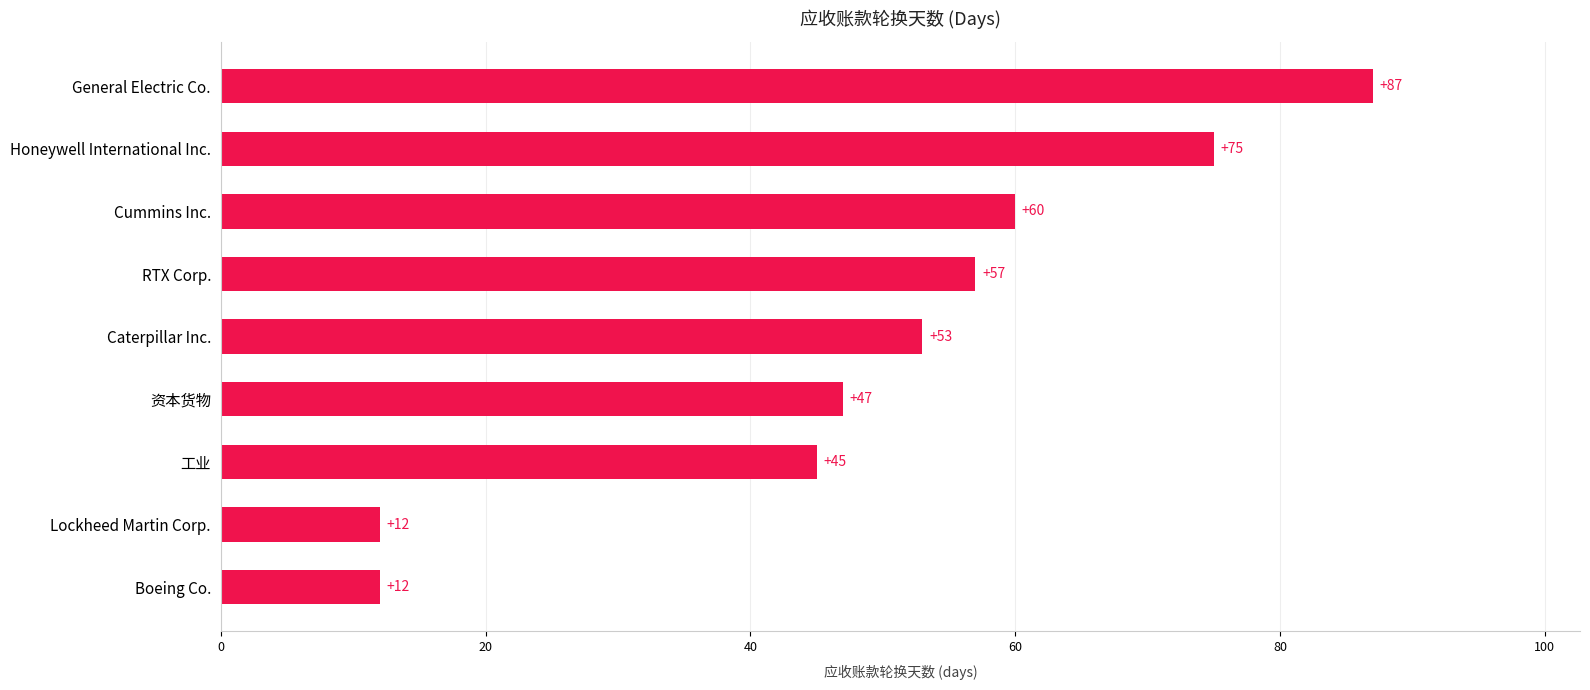

Reading bottom to top, what are all the values shown in this chart?

Boeing Co.=12	Lockheed Martin Corp.=12	工业=45	资本货物=47	Caterpillar Inc.=53	RTX Corp.=57	Cummins Inc.=60	Honeywell International Inc.=75	General Electric Co.=87